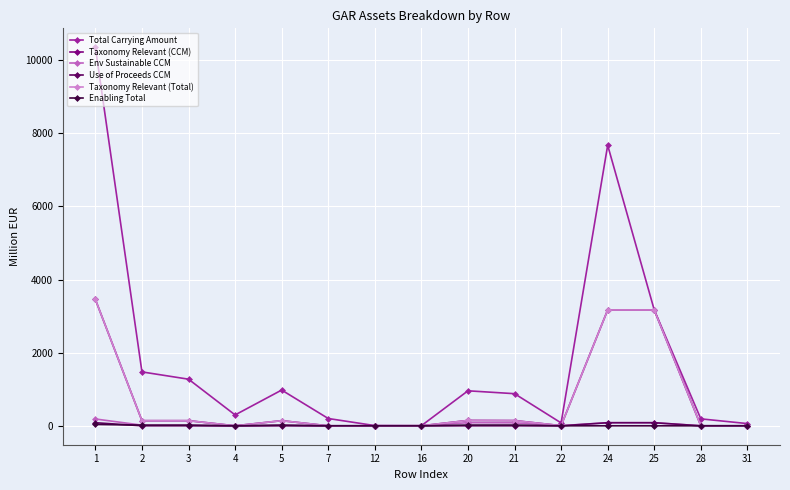

The Enabling Total series shows 27.8 at 20. True or false?

False